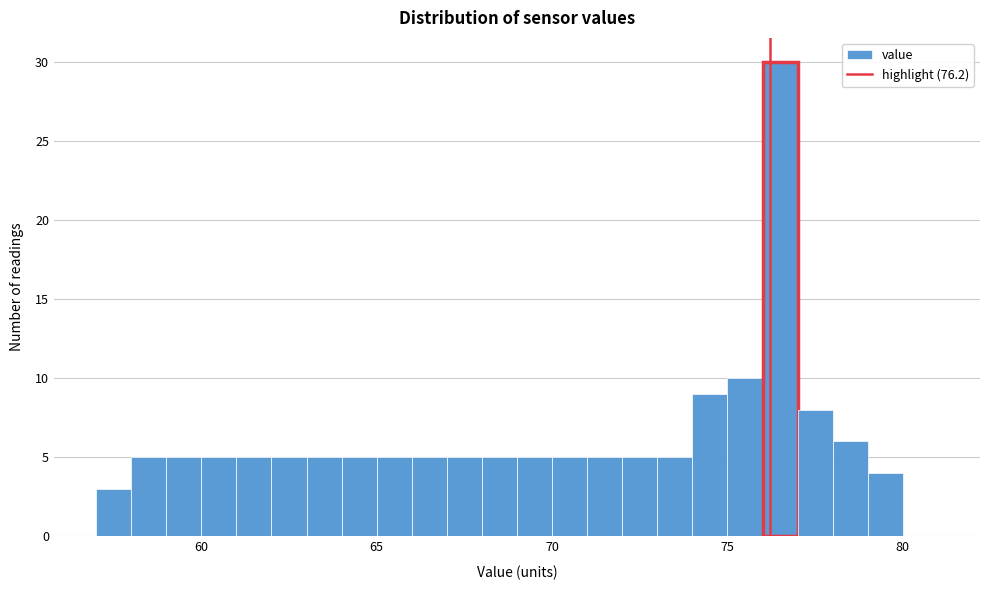

Around what value on the x-axis is the tallest bar? Give the approximate position of its centre, as read against the axis.

76.5